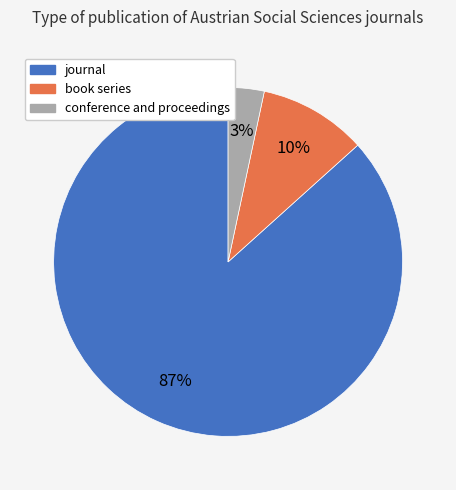

True or false: book series accounts for 10% of the total.

True